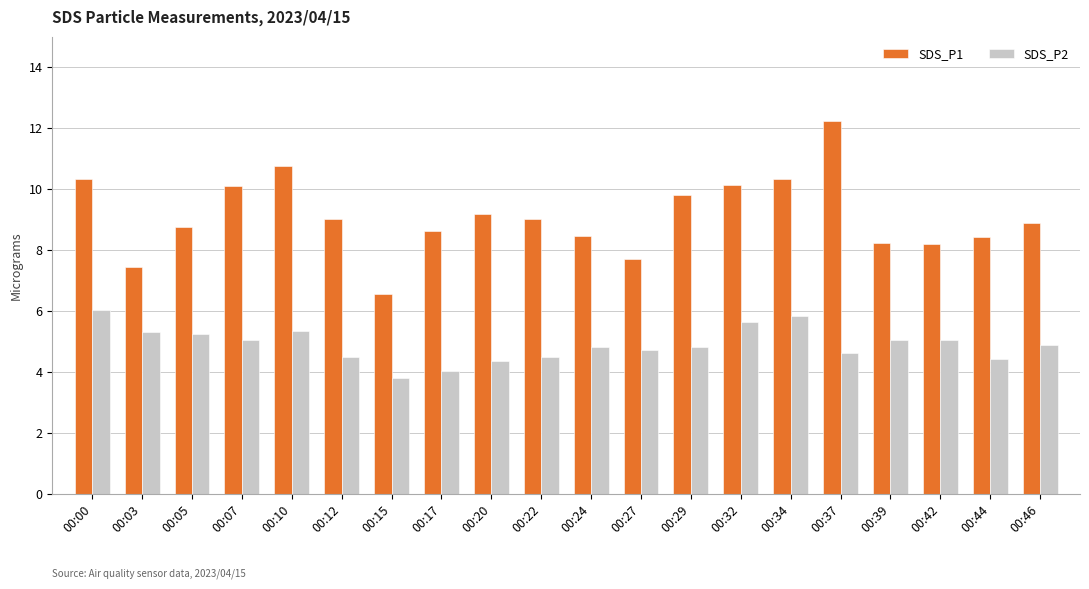

How many bars are there in total?

40